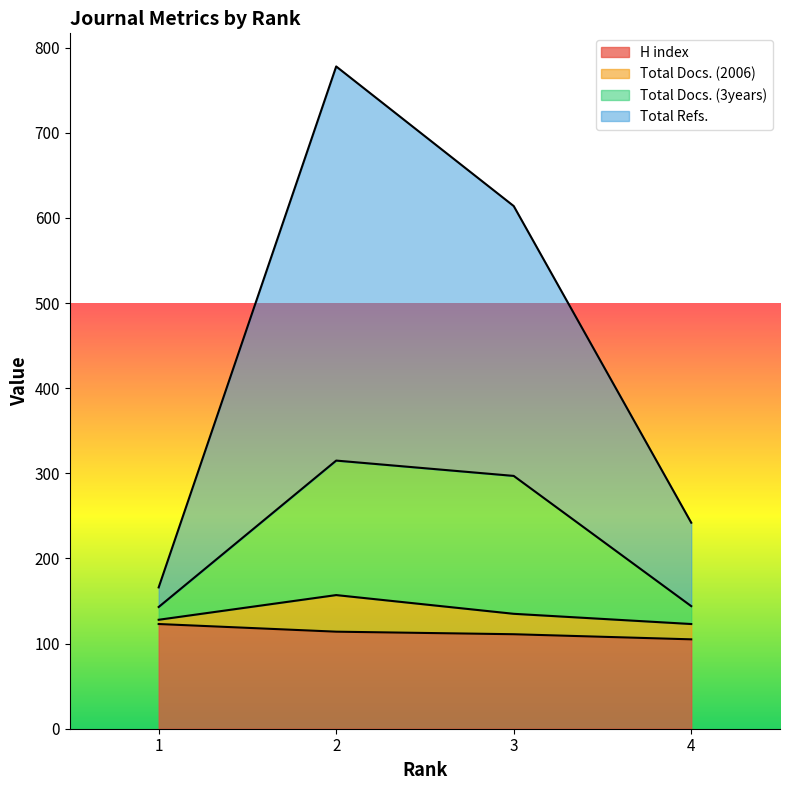

How many lines are shown in the chart?

4